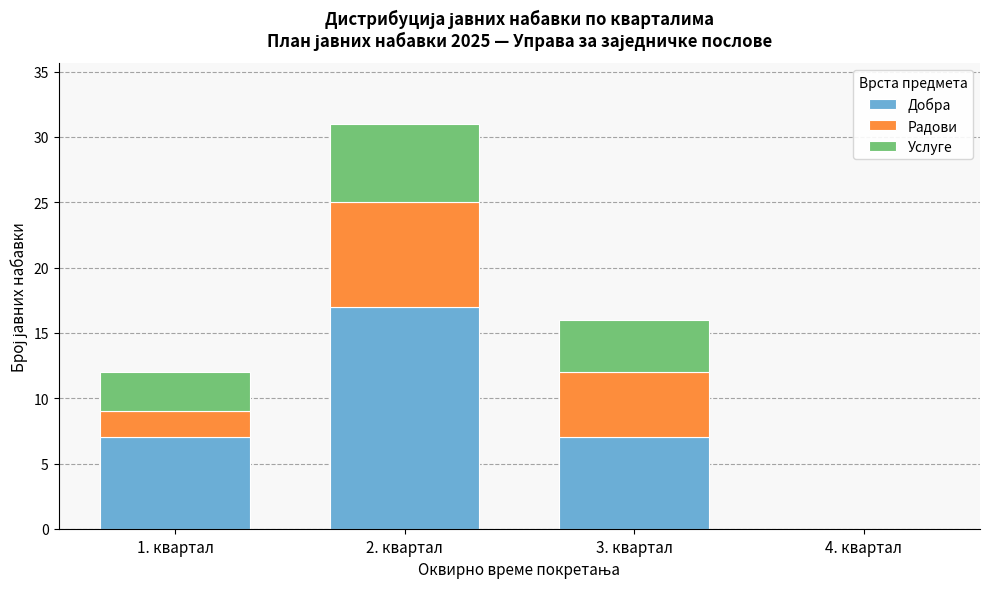

Reading left to right, transcribe the values for Добра.

1. квартал=7	2. квартал=17	3. квартал=7	4. квартал=0